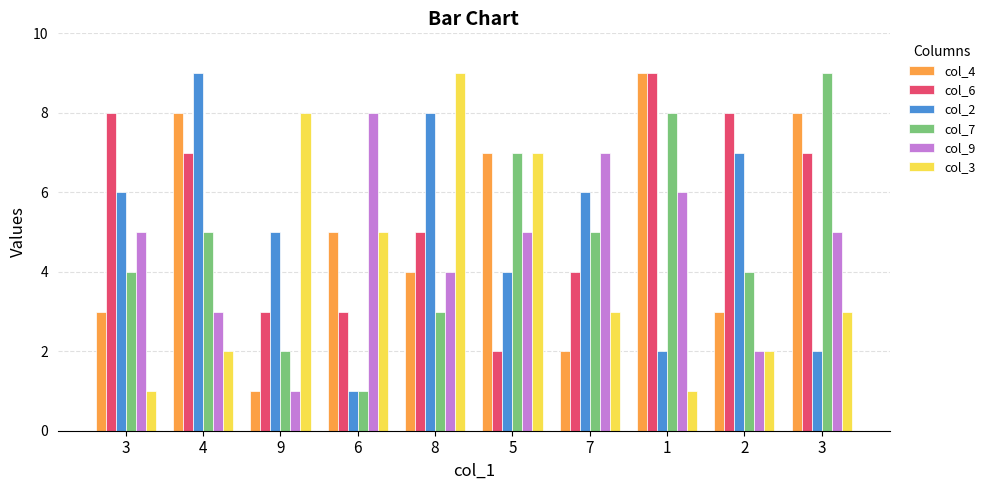

Which series has the widest spread of values?

col_4